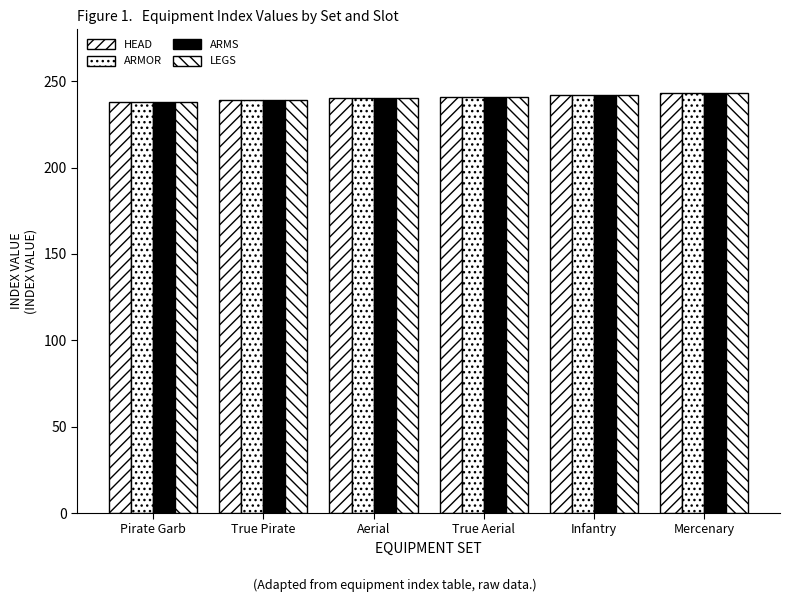

How many bars are there in total?

24